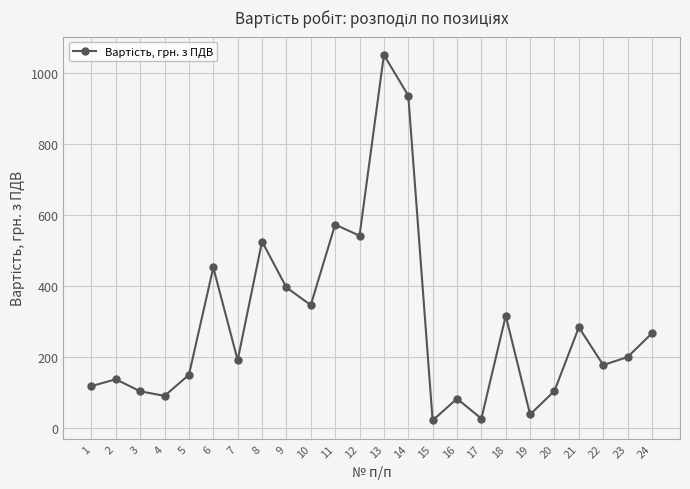

What is the value of the 5th point from the left?

149.7